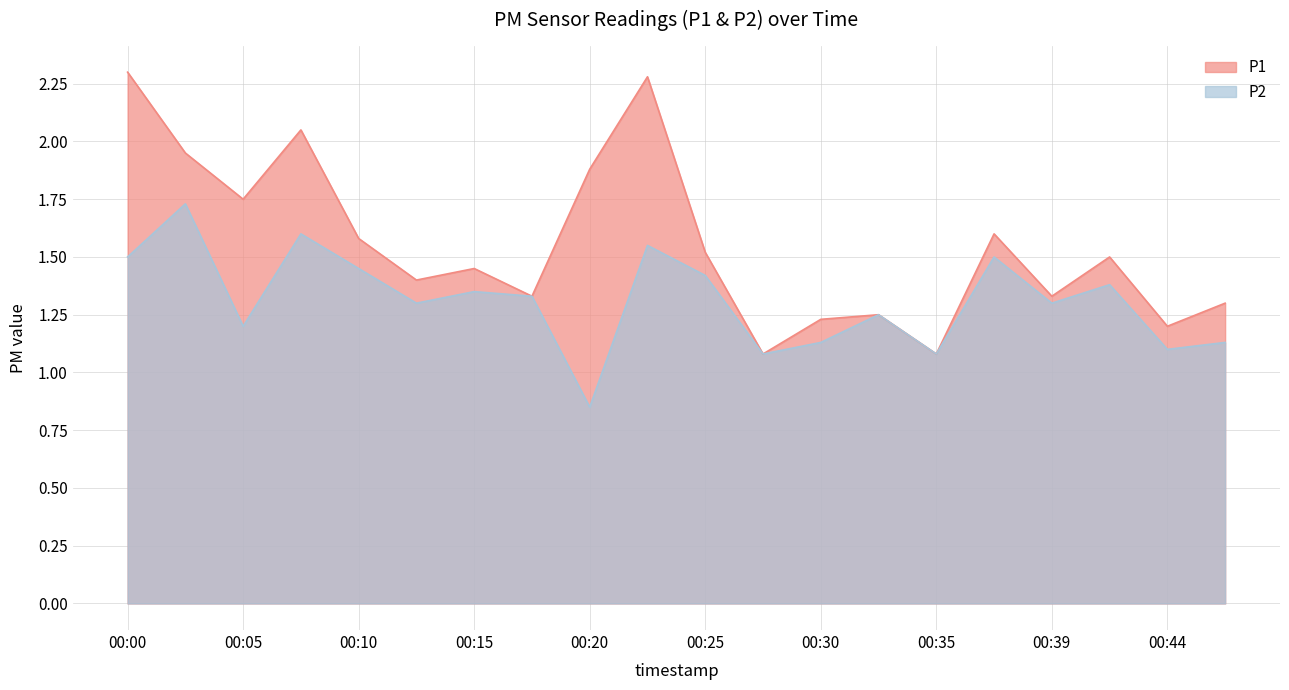

How many distinct data groups are displayed?

2